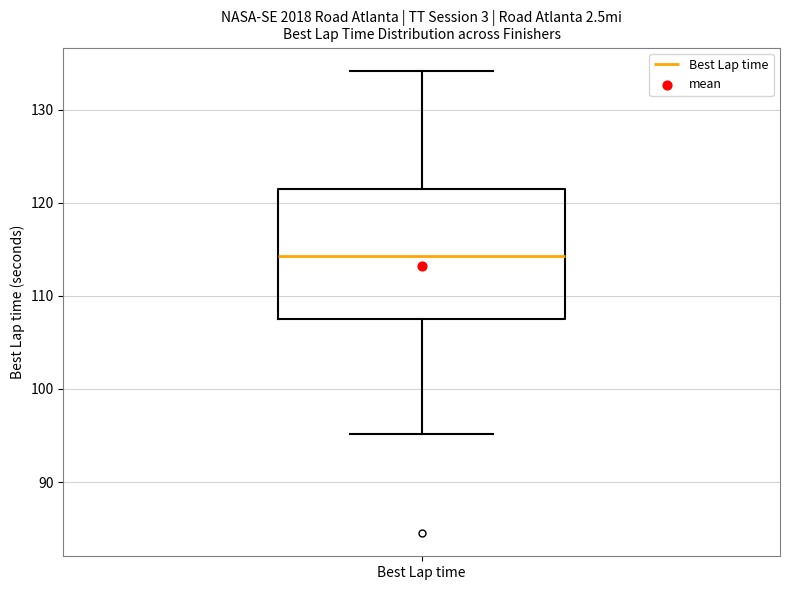

Read this box plot against the y-axis: the position of the median line, the range covered by the box, and the ends of both whiskers. The values are not printed on the chart, so give them approximately, as read against the axis.

median 114, box 108 to 121, whiskers 95 to 134